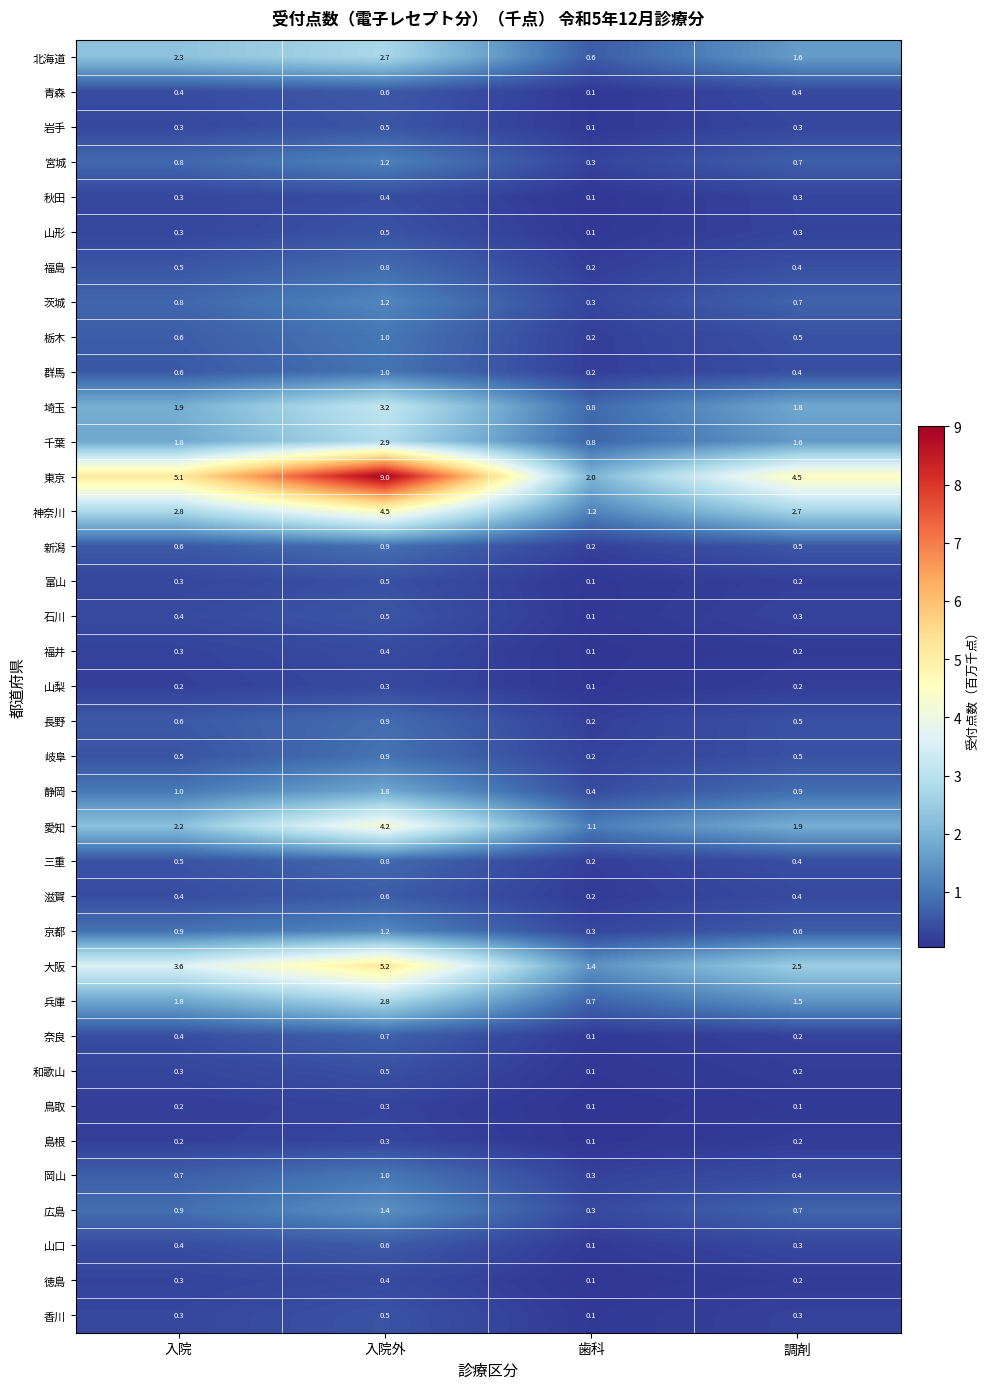

What is the average value of the 新潟 series?

0.6